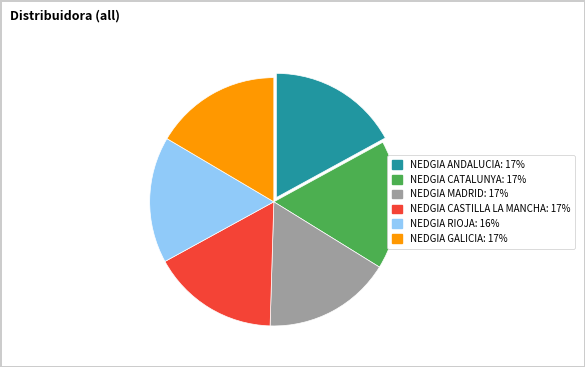

Is the sum of NEDGIA GALICIA and NEDGIA RIOJA greater than half?

No